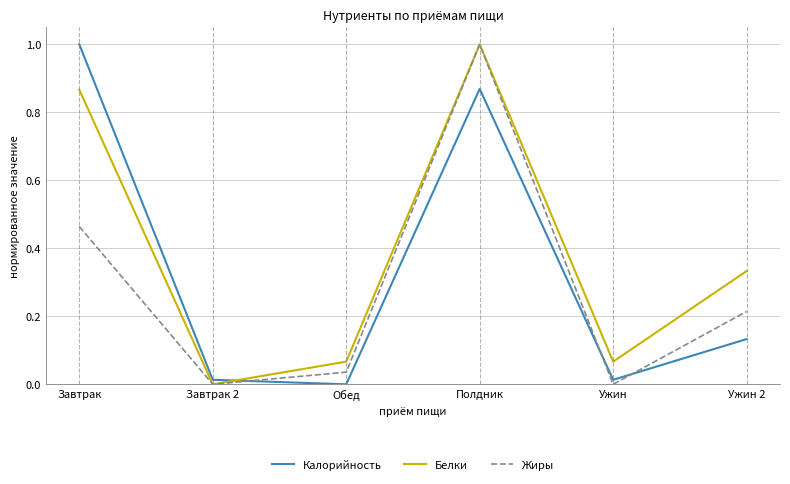

What is the maximum value for Калорийность?

1.0